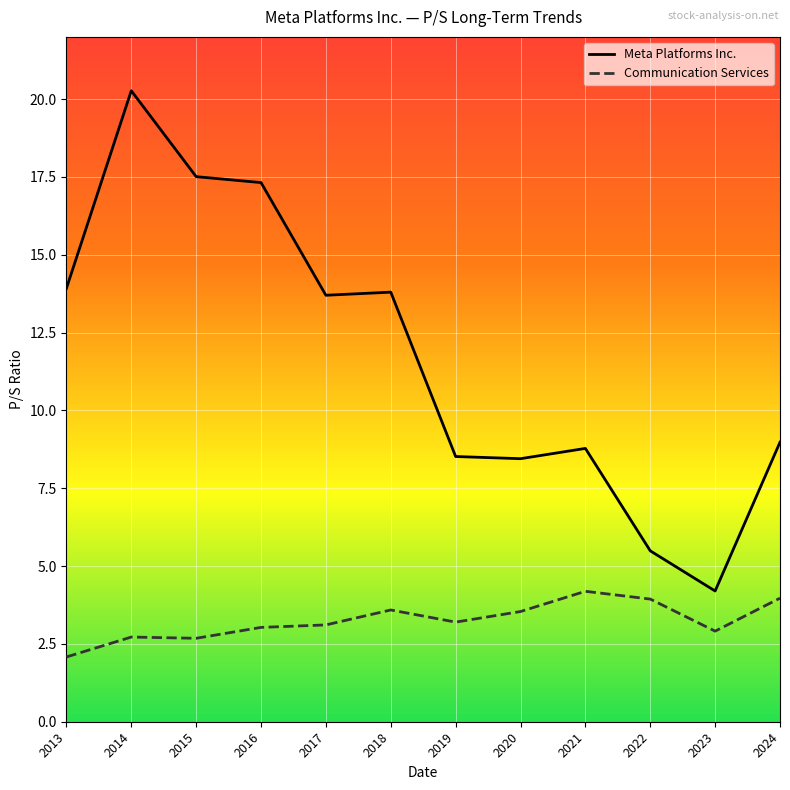

True or false: Meta Platforms Inc. and Communication Services cross at least once.

False